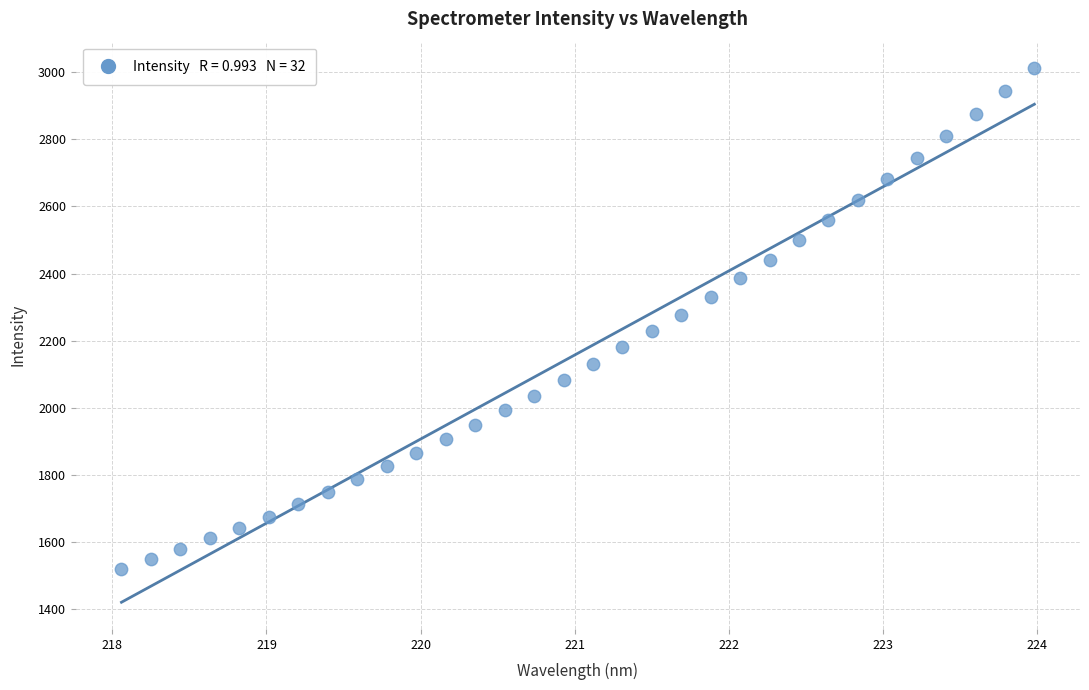

What is the range of Y values (max minus min)?

1489.8